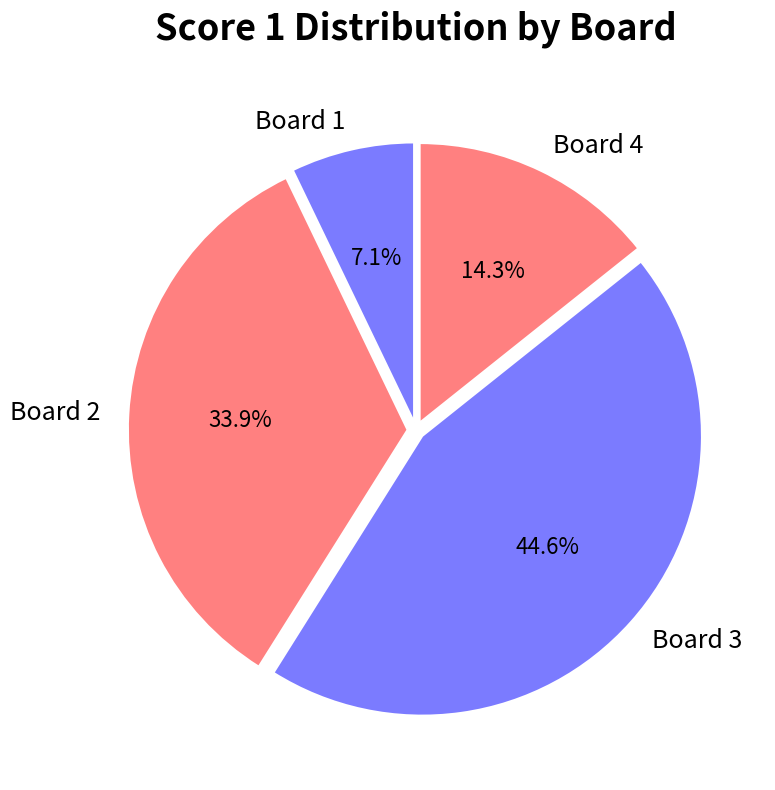

Is there any slice that represents more than half of the pie?

No